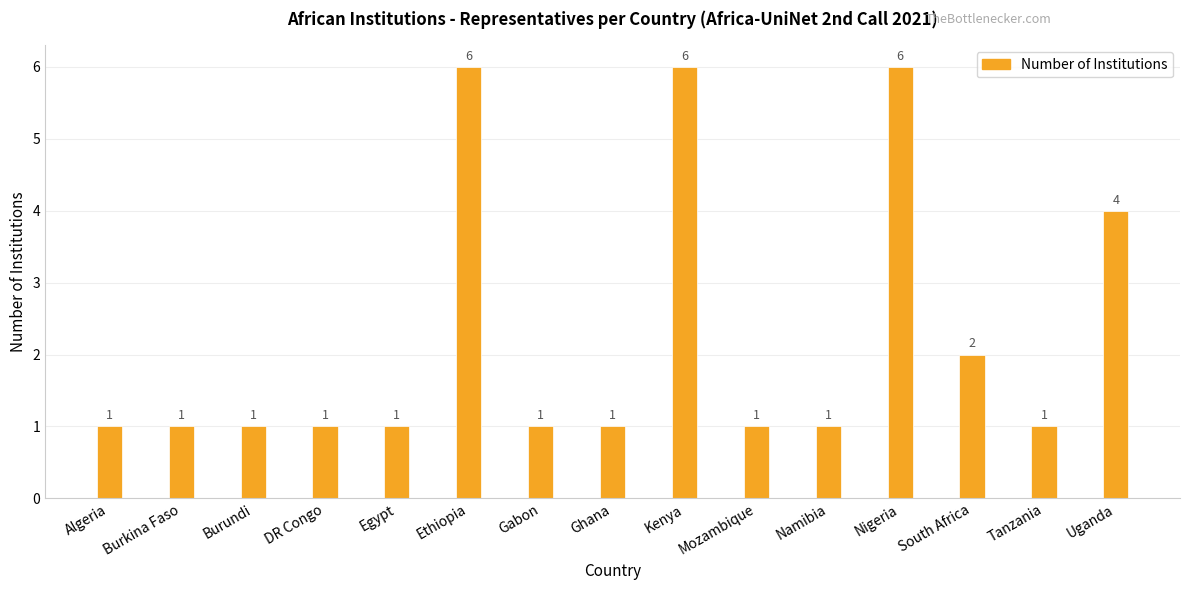

What is the value of the 6th bar from the left?

6